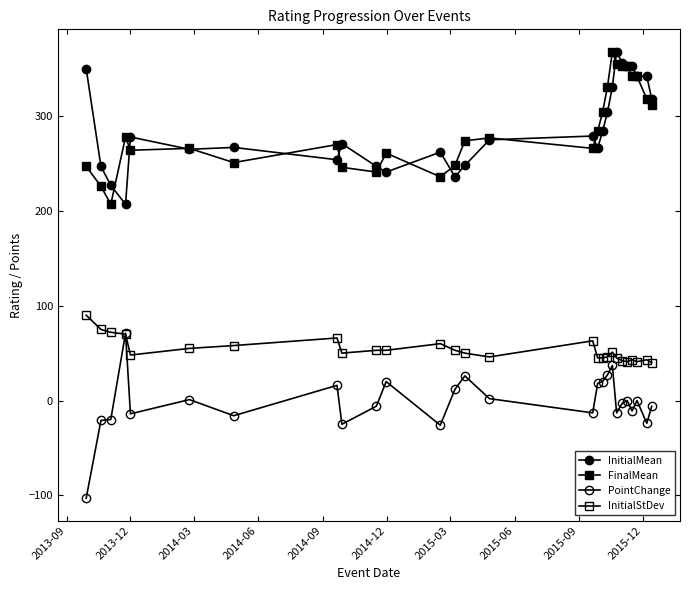

How many data points in InitialMean are less than 275?

13